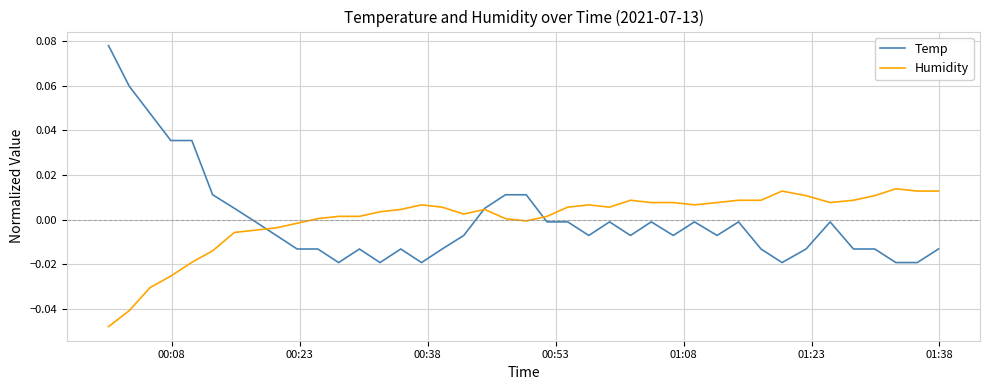

List the series in order of their peak value, lowest first.

Humidity, Temp